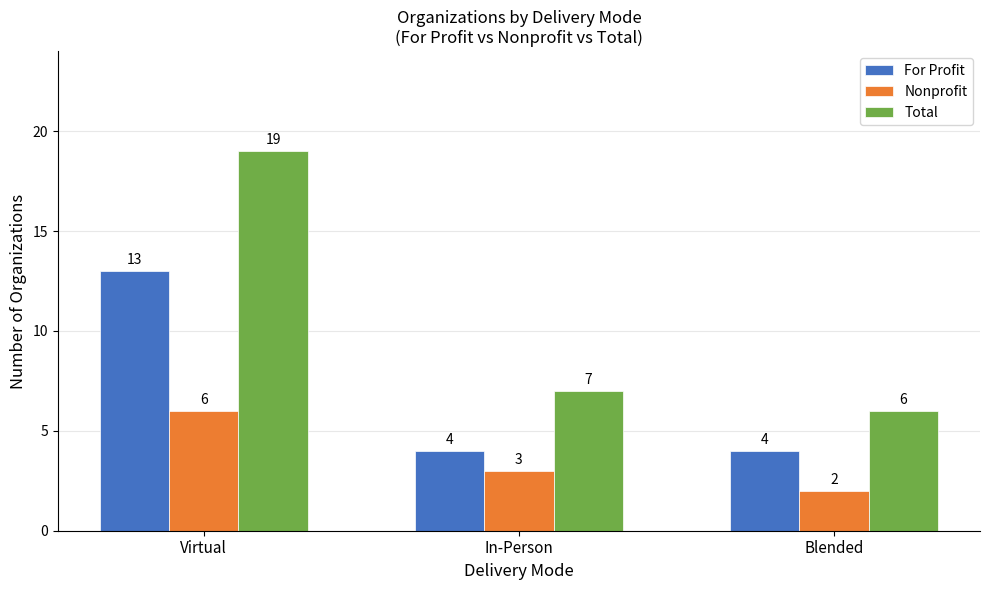

At how many categories does at least one series exceed 17?

1